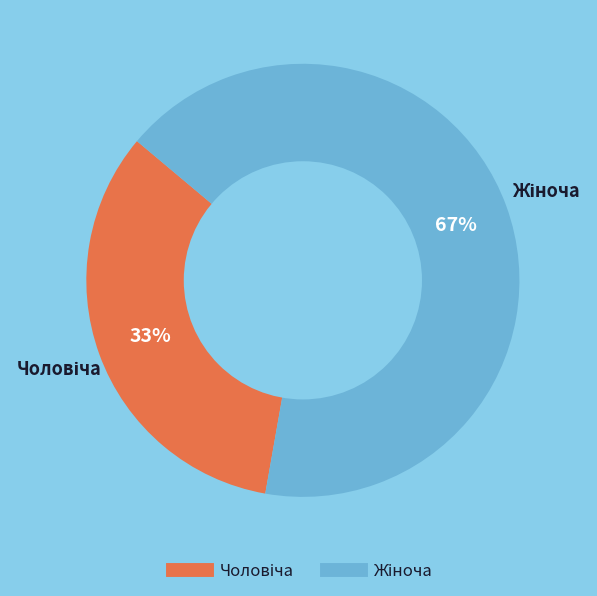

Is there a majority slice in this chart?

Yes